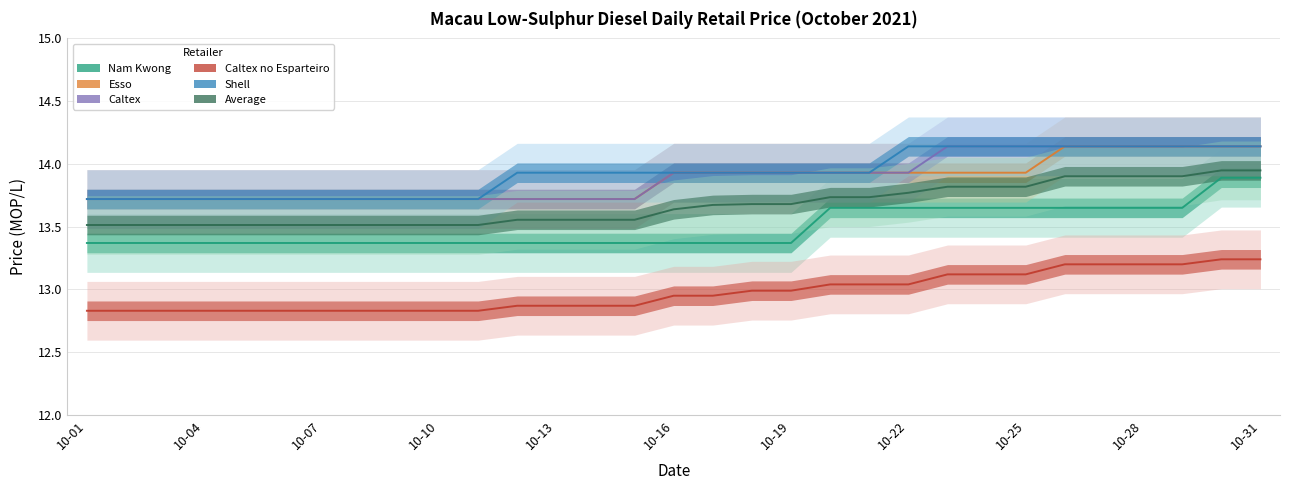

Which series has the widest spread of values?

Nam Kwong